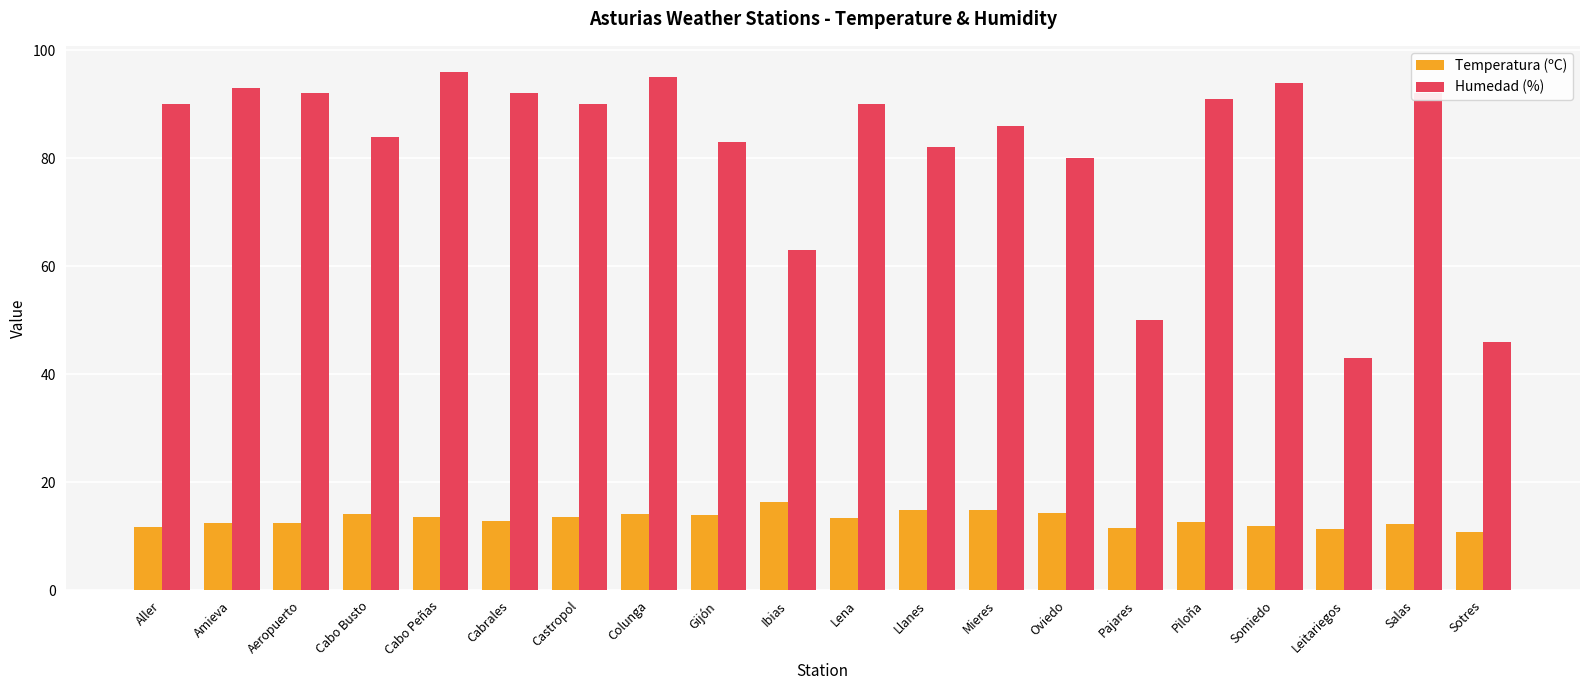

The value of Humedad (%) at Mieres is 86.0. True or false?

True